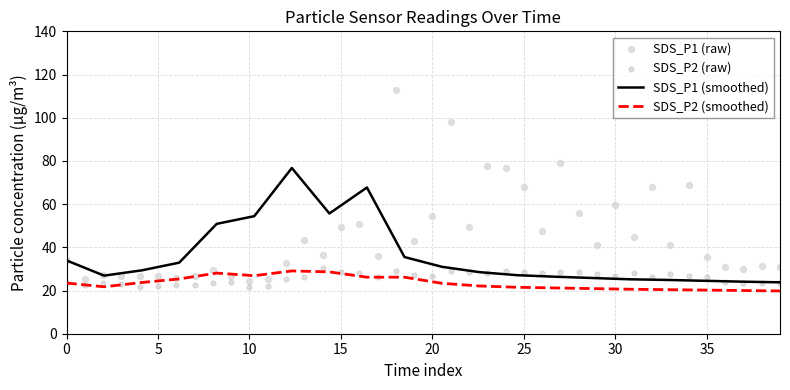

True or false: SDS_P2 (smoothed) and SDS_P1 (smoothed) cross at least once.

False